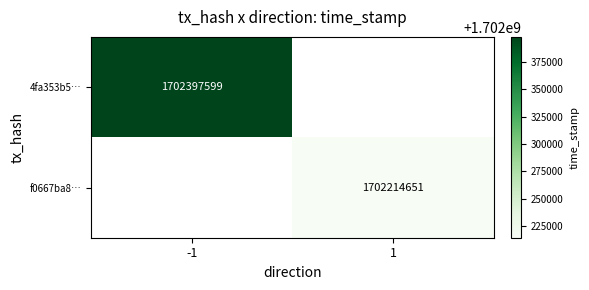

Which category has the lowest value in the 4fa353b5… series?

-1